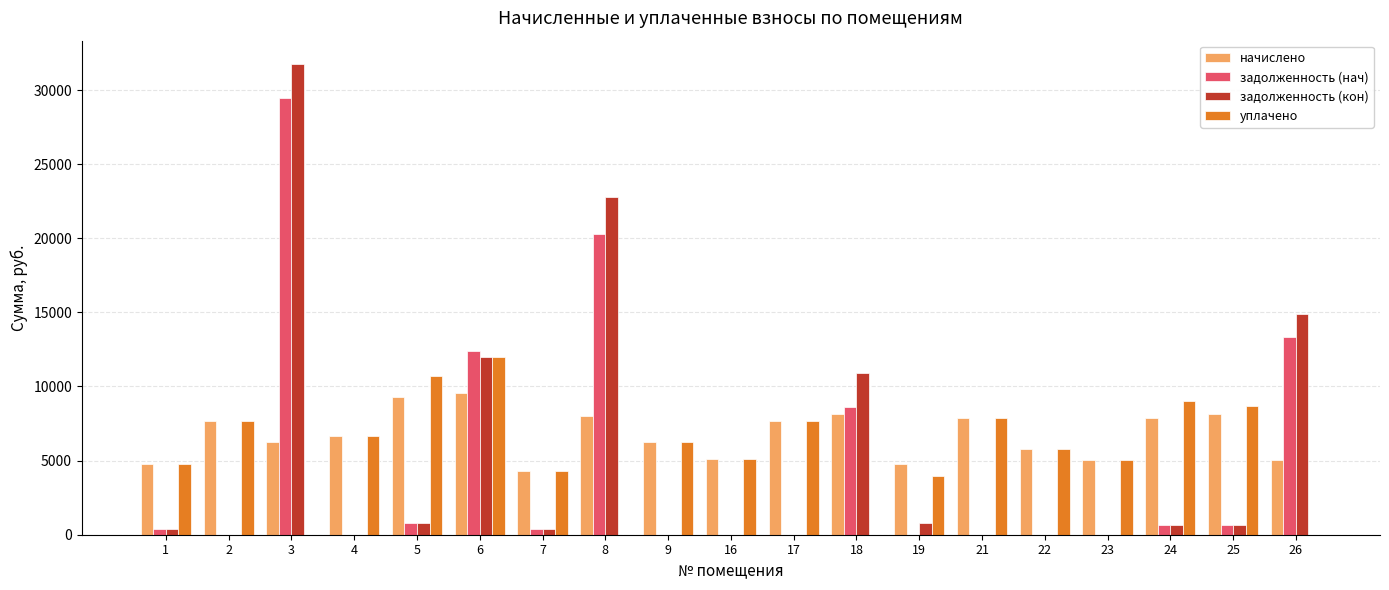

At which category is the sum across all series the highest?

3